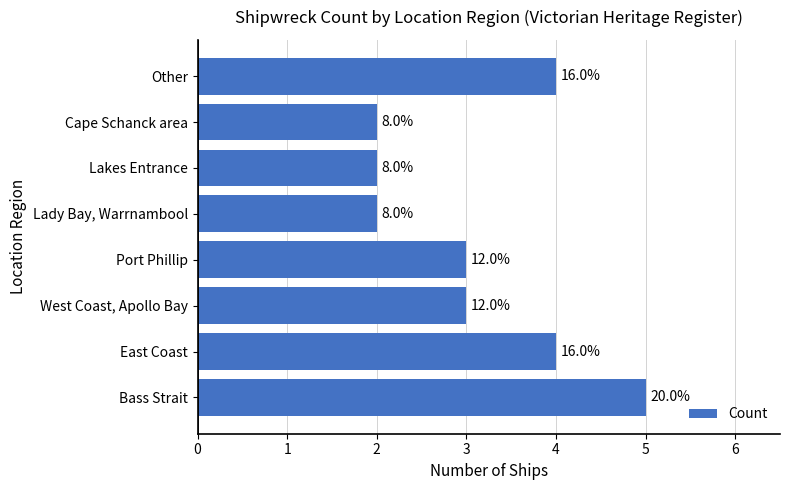

How many bars are there in total?

8